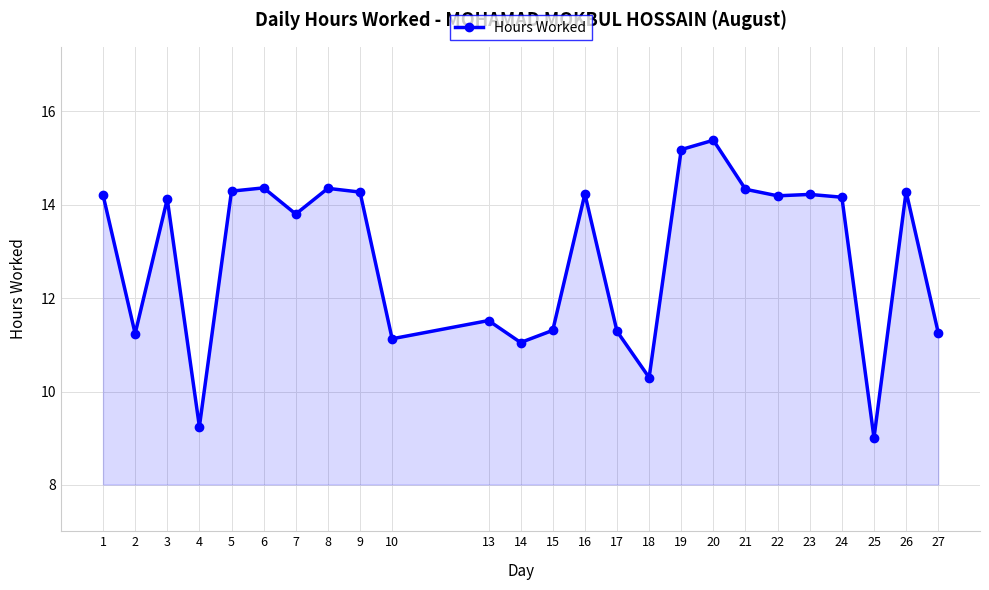

What is the difference between the maximum and minimum values?

6.4